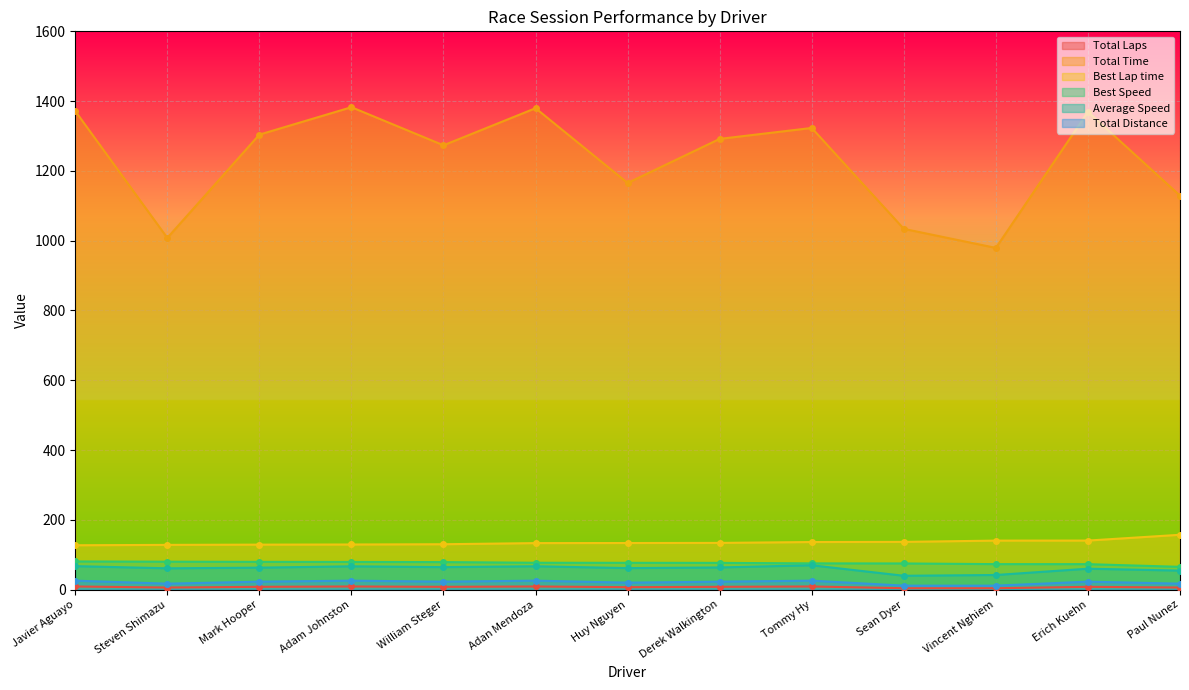

Reading right to left, transcribe all the data shown in this chart.

Total Laps: Paul Nunez=6.0	Erich Kuehn=8.0	Vincent Nghiem=4.0	Sean Dyer=4.0	Tommy Hy=9.0	Derek Walkington=8.0	Huy Nguyen=7.0	Adan Mendoza=9.0	William Steger=8.0	Adam Johnston=9.0	Mark Hooper=8.0	Steven Shimazu=6.0	Javier Aguayo=9.0
Total Time: Paul Nunez=1129.1	Erich Kuehn=1369.3	Vincent Nghiem=979.3	Sean Dyer=1033.9	Tommy Hy=1323.1	Derek Walkington=1291.7	Huy Nguyen=1165.3	Adan Mendoza=1379.7	William Steger=1273.4	Adam Johnston=1382.6	Mark Hooper=1303.9	Steven Shimazu=1008.0	Javier Aguayo=1371.5
Best Lap time: Paul Nunez=157.2	Erich Kuehn=140.6	Vincent Nghiem=140.5	Sean Dyer=136.8	Tommy Hy=136.4	Derek Walkington=133.9	Huy Nguyen=133.6	Adan Mendoza=133.3	William Steger=130.1	Adam Johnston=129.3	Mark Hooper=128.9	Steven Shimazu=128.2	Javier Aguayo=127.1
Best Speed: Paul Nunez=65.3	Erich Kuehn=73.0	Vincent Nghiem=73.0	Sean Dyer=75.0	Tommy Hy=75.2	Derek Walkington=76.6	Huy Nguyen=76.8	Adan Mendoza=77.0	William Steger=78.9	Adam Johnston=79.3	Mark Hooper=79.6	Steven Shimazu=80.0	Javier Aguayo=80.7
Average Speed: Paul Nunez=54.5	Erich Kuehn=59.9	Vincent Nghiem=41.9	Sean Dyer=39.7	Tommy Hy=69.8	Derek Walkington=63.5	Huy Nguyen=61.6	Adan Mendoza=66.9	William Steger=64.5	Adam Johnston=66.8	Mark Hooper=62.9	Steven Shimazu=61.1	Javier Aguayo=67.3
Total Distance: Paul Nunez=17.1	Erich Kuehn=22.8	Vincent Nghiem=11.4	Sean Dyer=11.4	Tommy Hy=25.6	Derek Walkington=22.8	Huy Nguyen=19.9	Adan Mendoza=25.6	William Steger=22.8	Adam Johnston=25.6	Mark Hooper=22.8	Steven Shimazu=17.1	Javier Aguayo=25.6